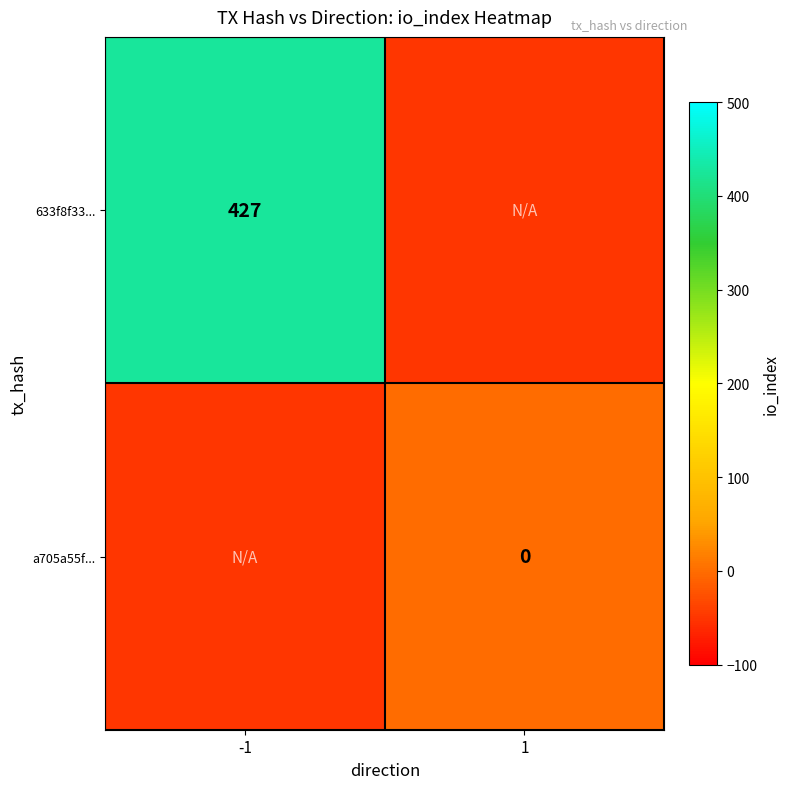

Rank the series by their maximum value, from highest to lowest.

633f8f33..., a705a55f...